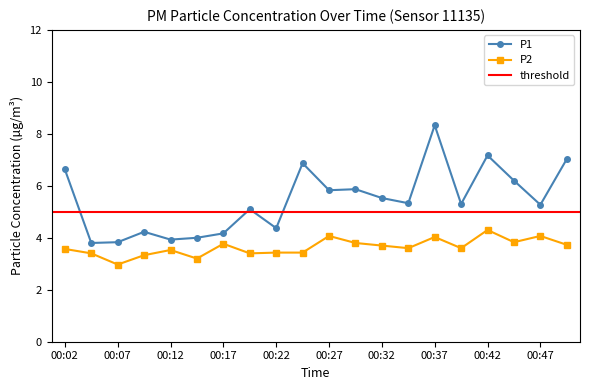

In P2, how many points are higher than both neighbors (excluding endpoints)?

6